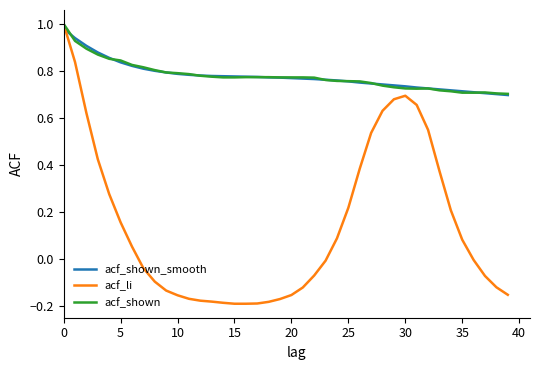

Which series has the largest range (max minus min)?

acf_li